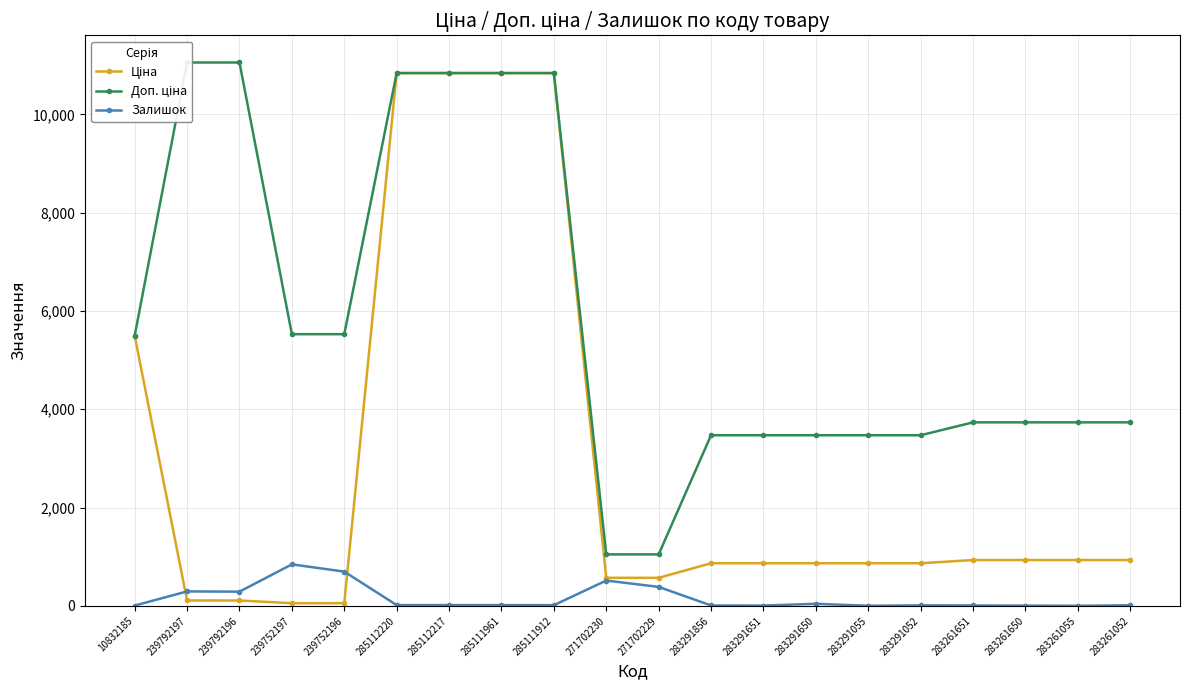

At which label is Доп. ціна closest to 6051?

239752197